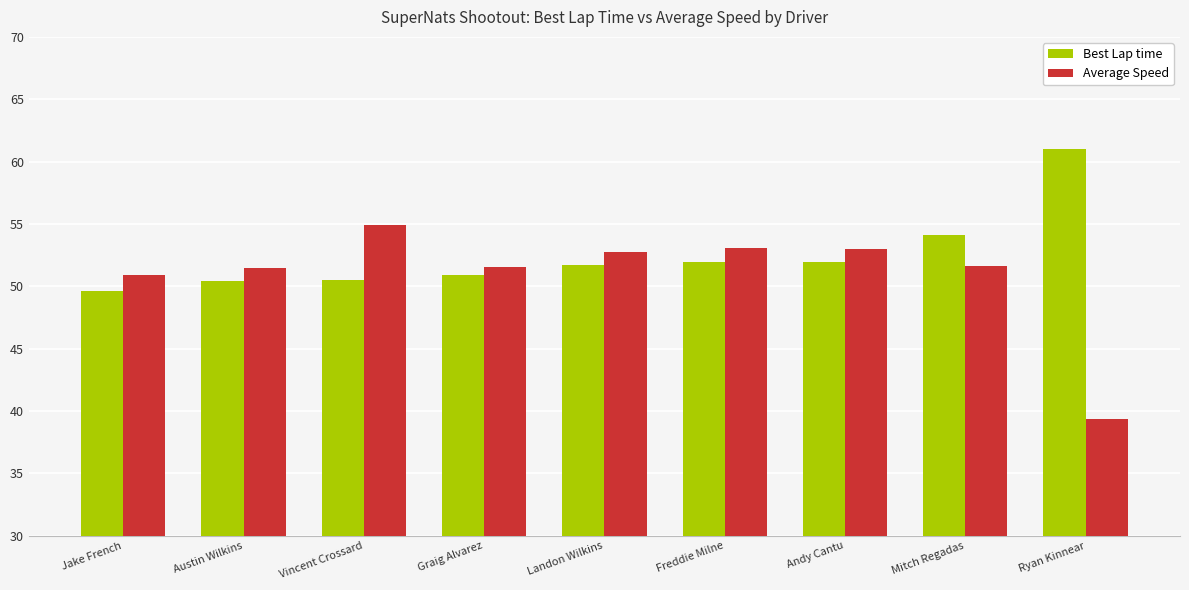

What position from the right is Vincent Crossard?

7